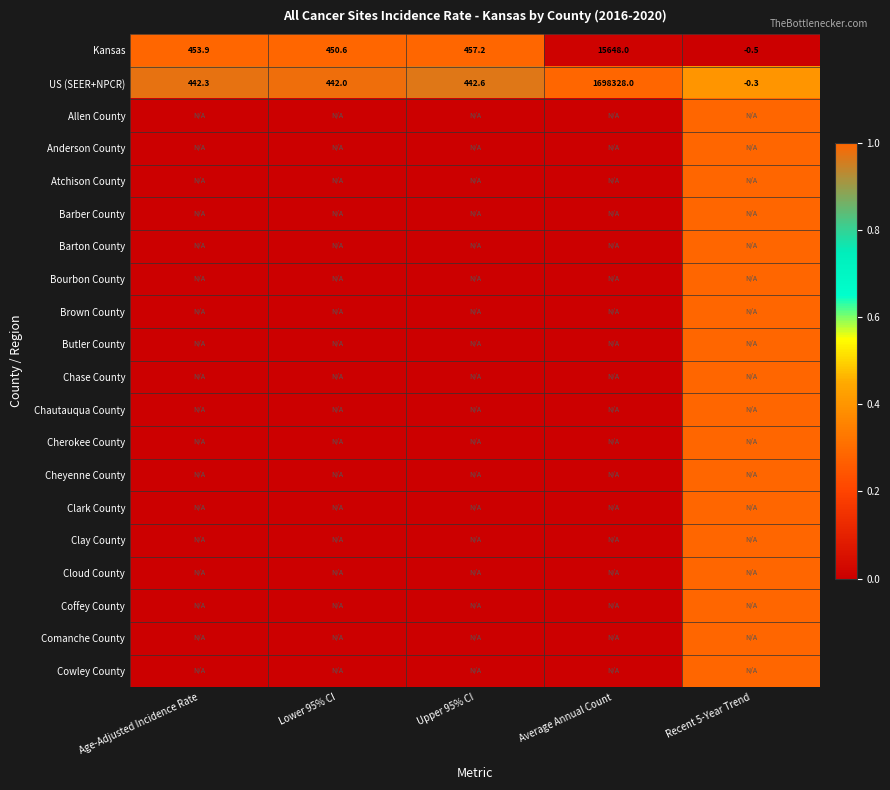

List the labels in order of US (SEER+NPCR) value, largest first.

Average Annual Count, Upper 95% CI, Age-Adjusted Incidence Rate, Lower 95% CI, Recent 5-Year Trend